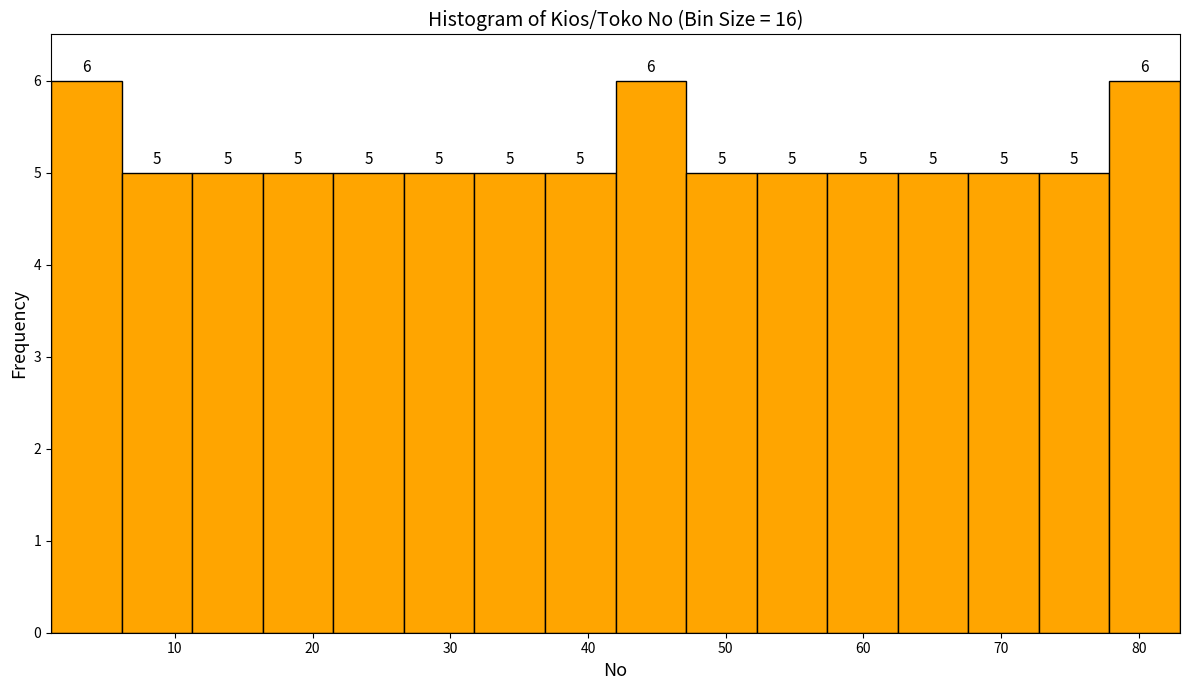

What is the height of the bar covering 47 to 52 on the x-axis? The bar edges are not printed on the chart, so give them approximately, as read against the axis.

5